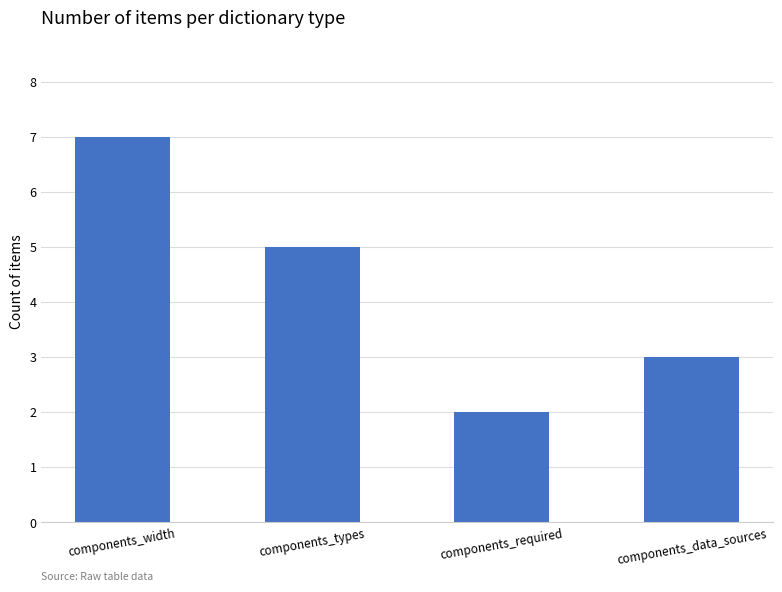

Which category has the highest value across all series?

components_width